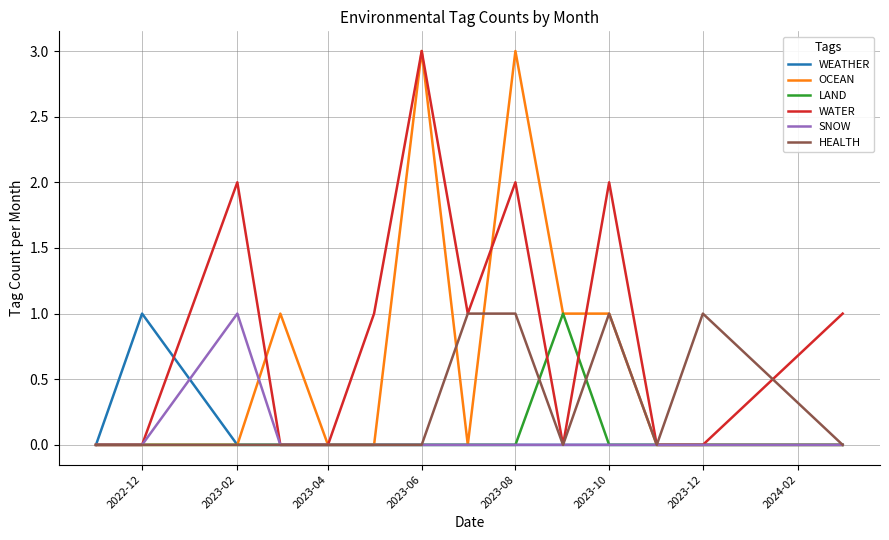

Which series has the largest total across all categories?

WATER